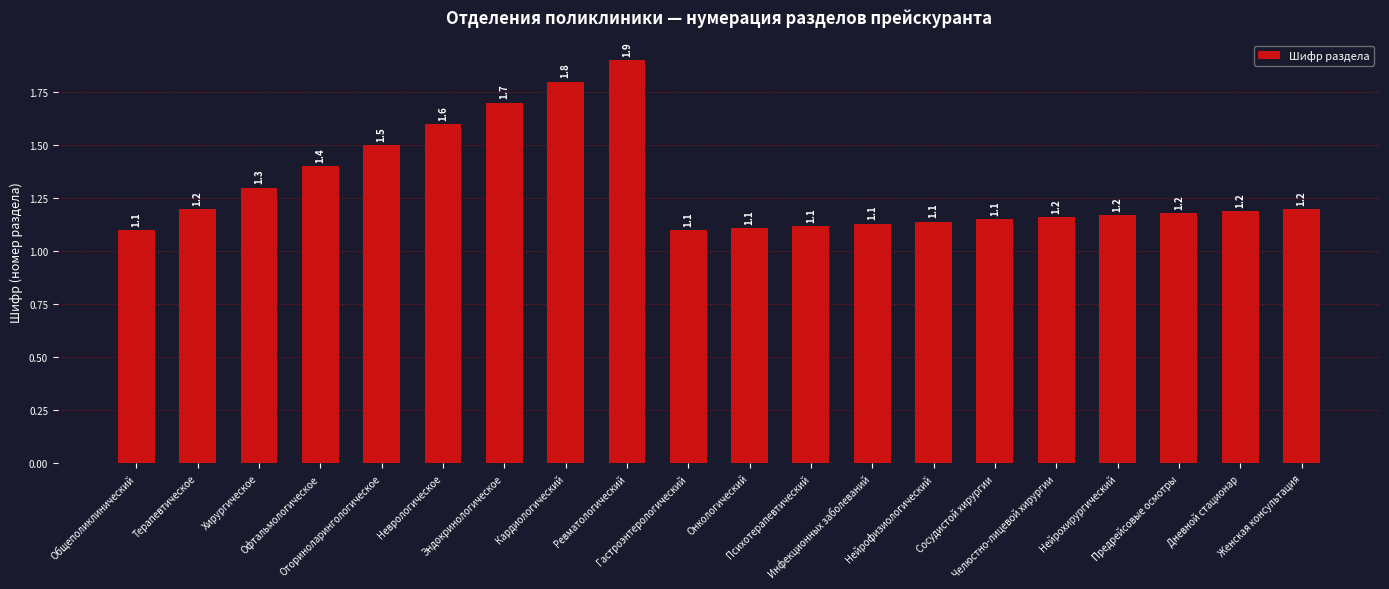

What value does the data have at Нейрохирургический?

1.2